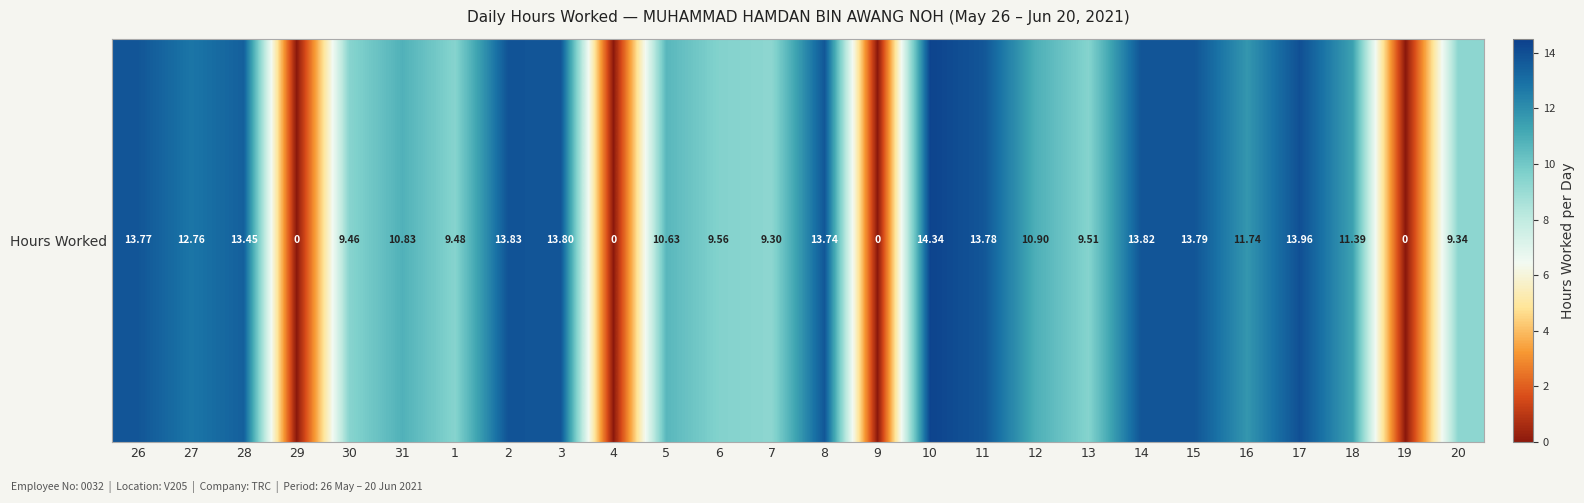

What is the average value?

10.1